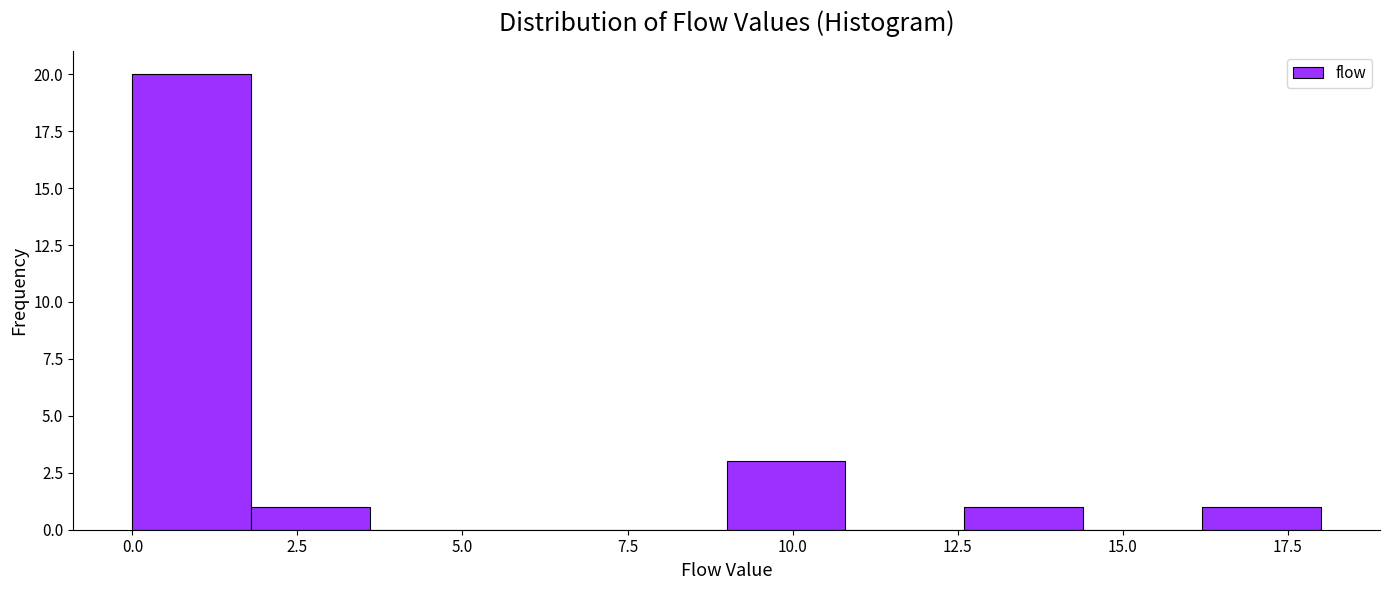

Around what value on the x-axis is the tallest bar? Give the approximate position of its centre, as read against the axis.

1.0